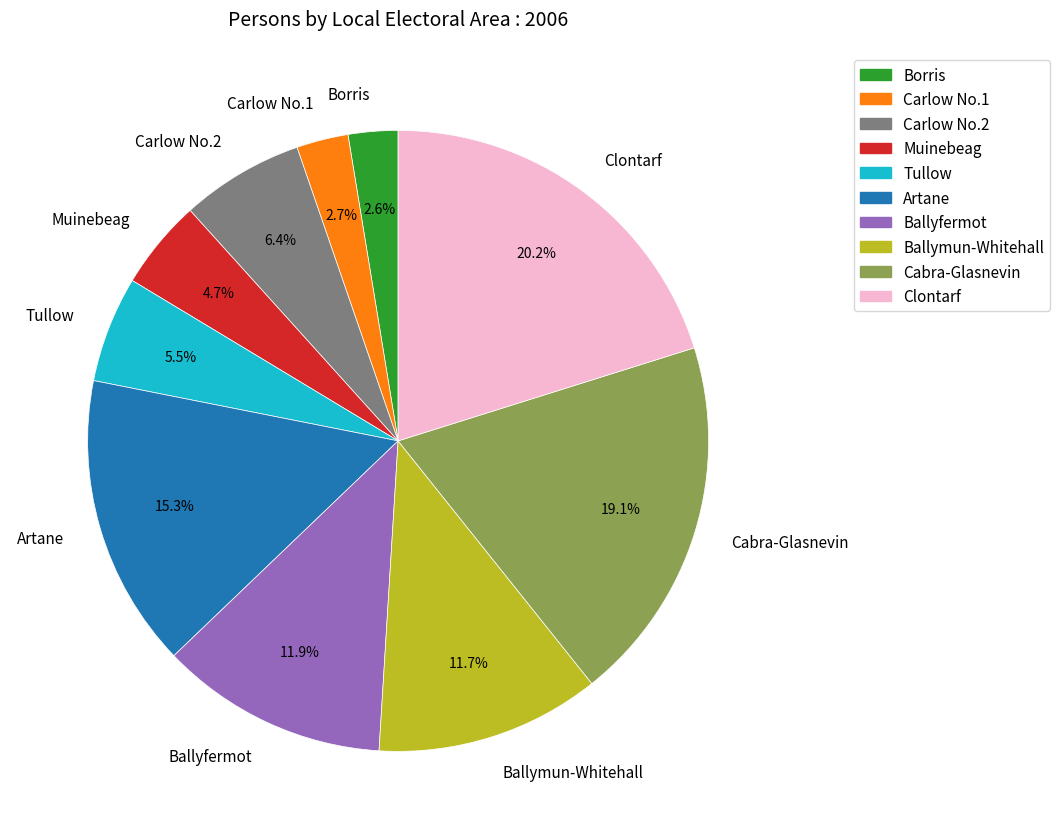

True or false: Clontarf accounts for 20% of the total.

True